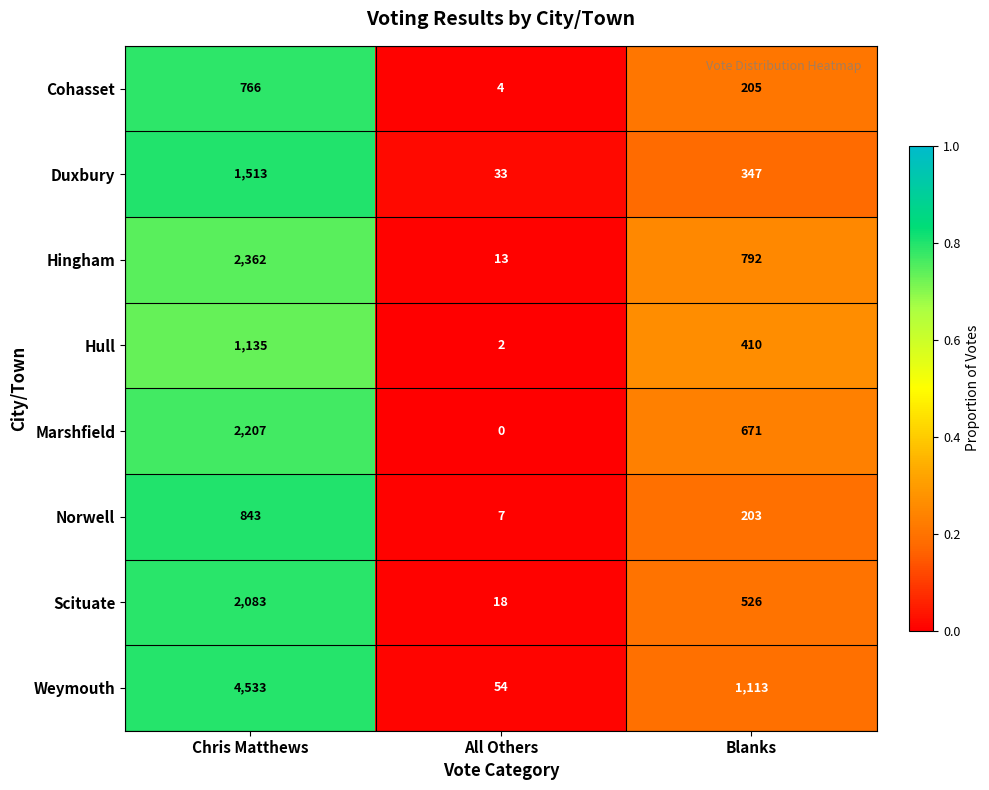

At which label does Hingham reach its peak?

Chris Matthews